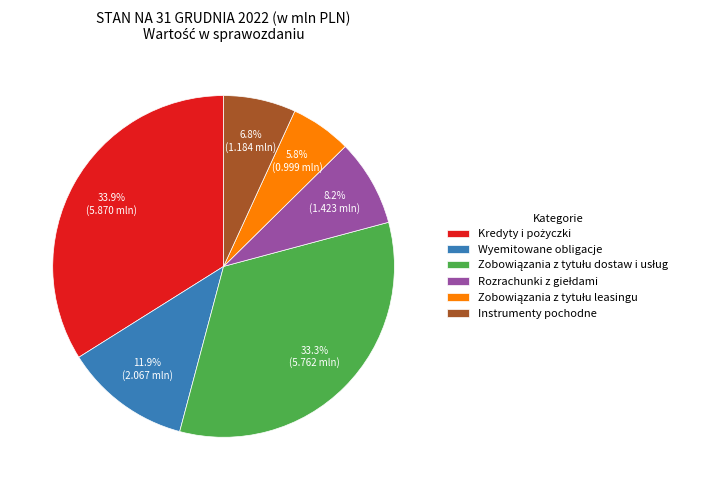

How many segments does this pie chart have?

6